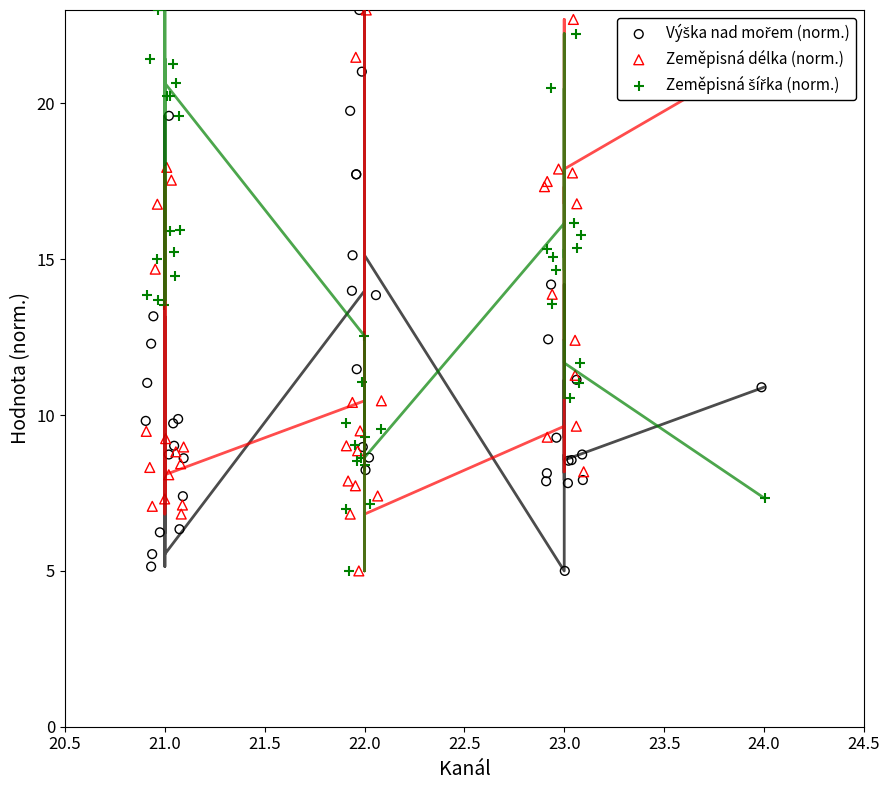

Which series has the largest total across all categories?

Zeměpisná šířka (norm.)